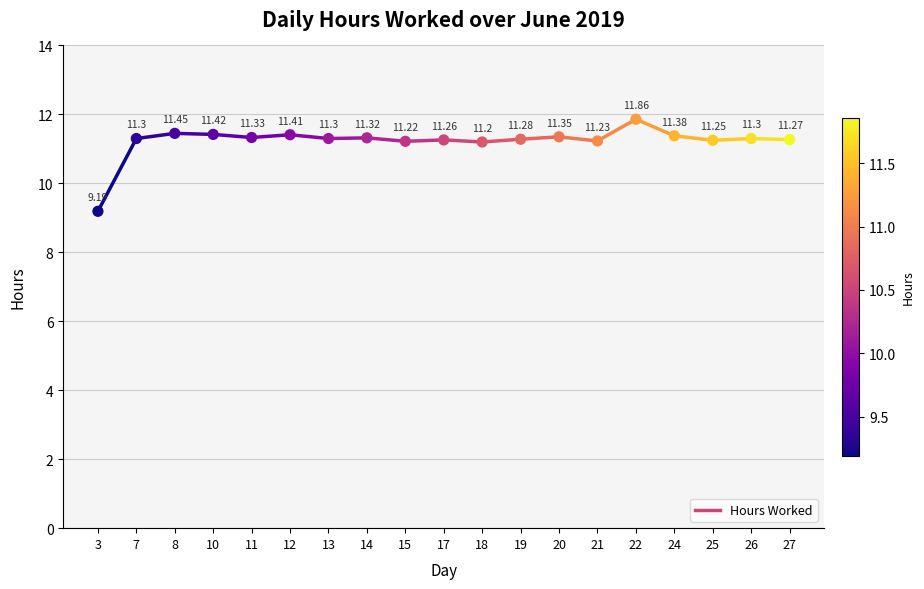

What is the range of Y values (max minus min)?

2.7